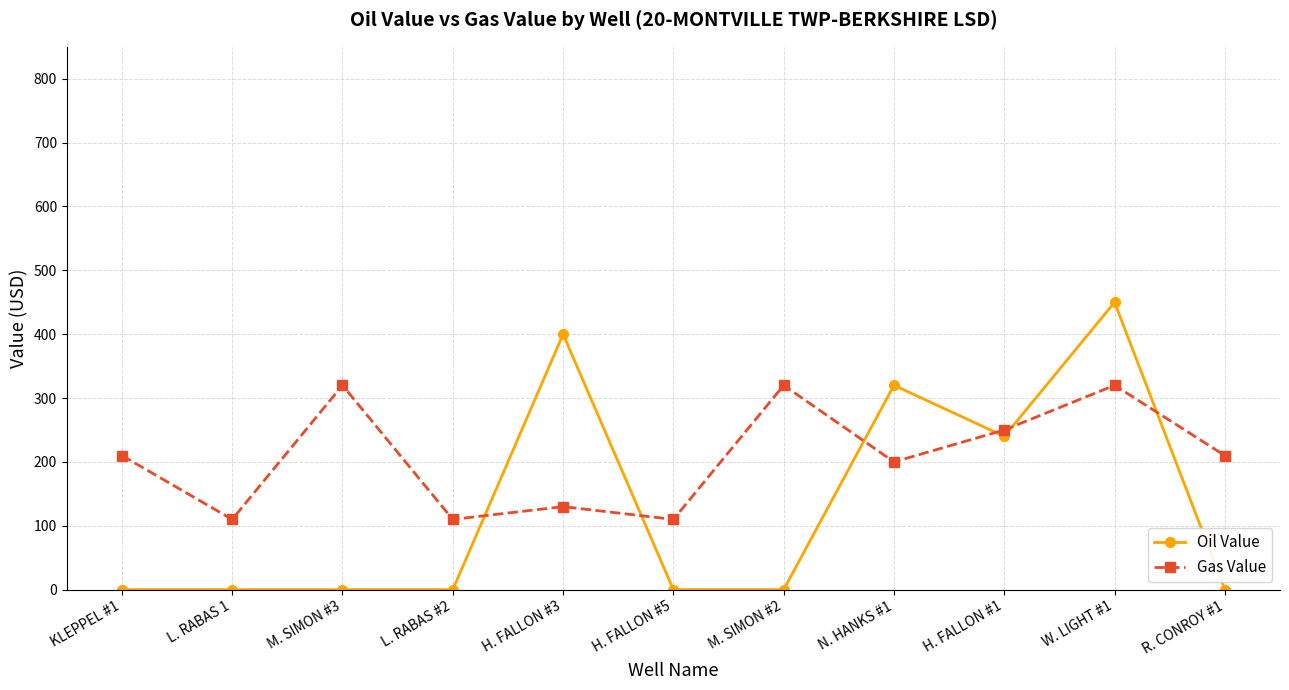

Which series has the largest total across all categories?

Gas Value